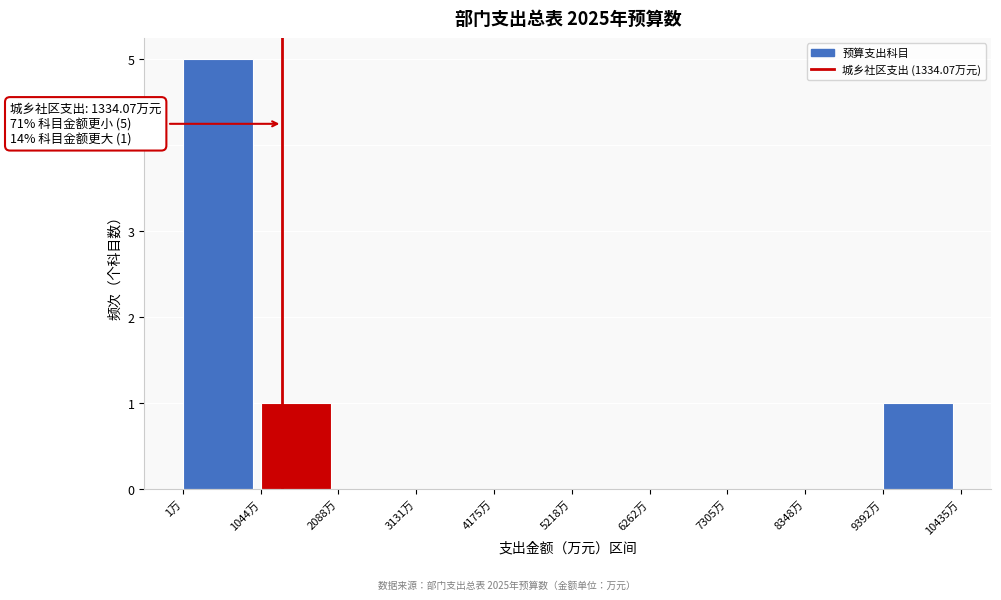

Which range on the x-axis has the tallest bar?

0 to 1000